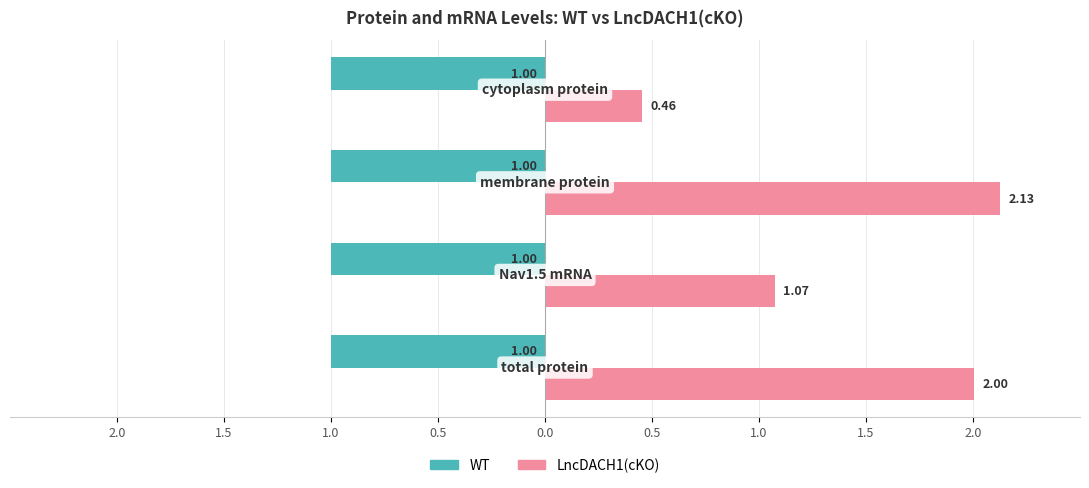

What is the value of the LncDACH1(cKO) bar at the 4th from the left?

0.5